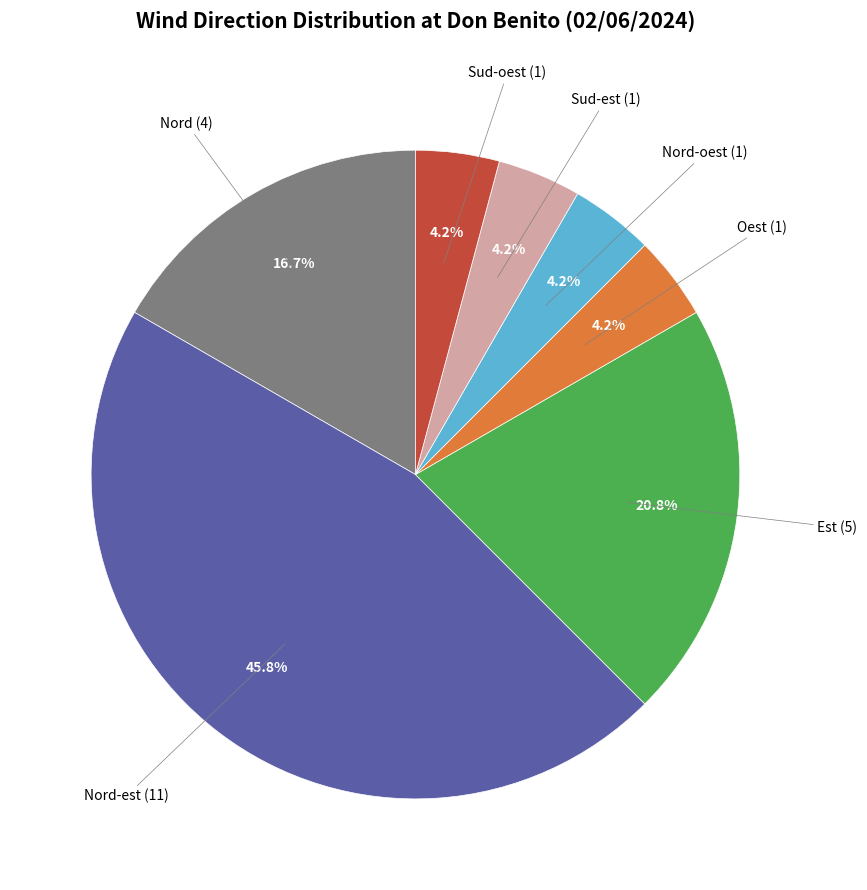

Is there any slice that represents more than half of the pie?

No